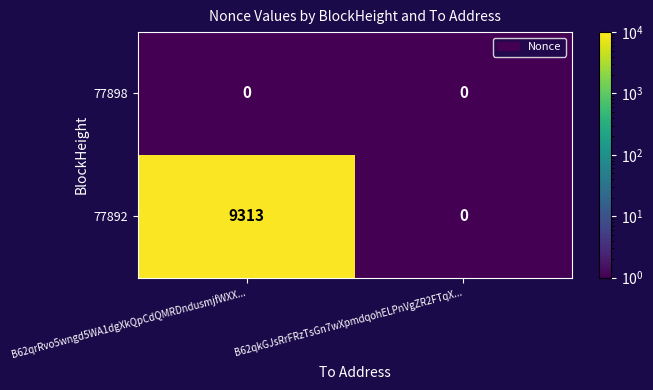

Reading left to right, transcribe all the data shown in this chart.

77898: 0	0
77892: 9313	0